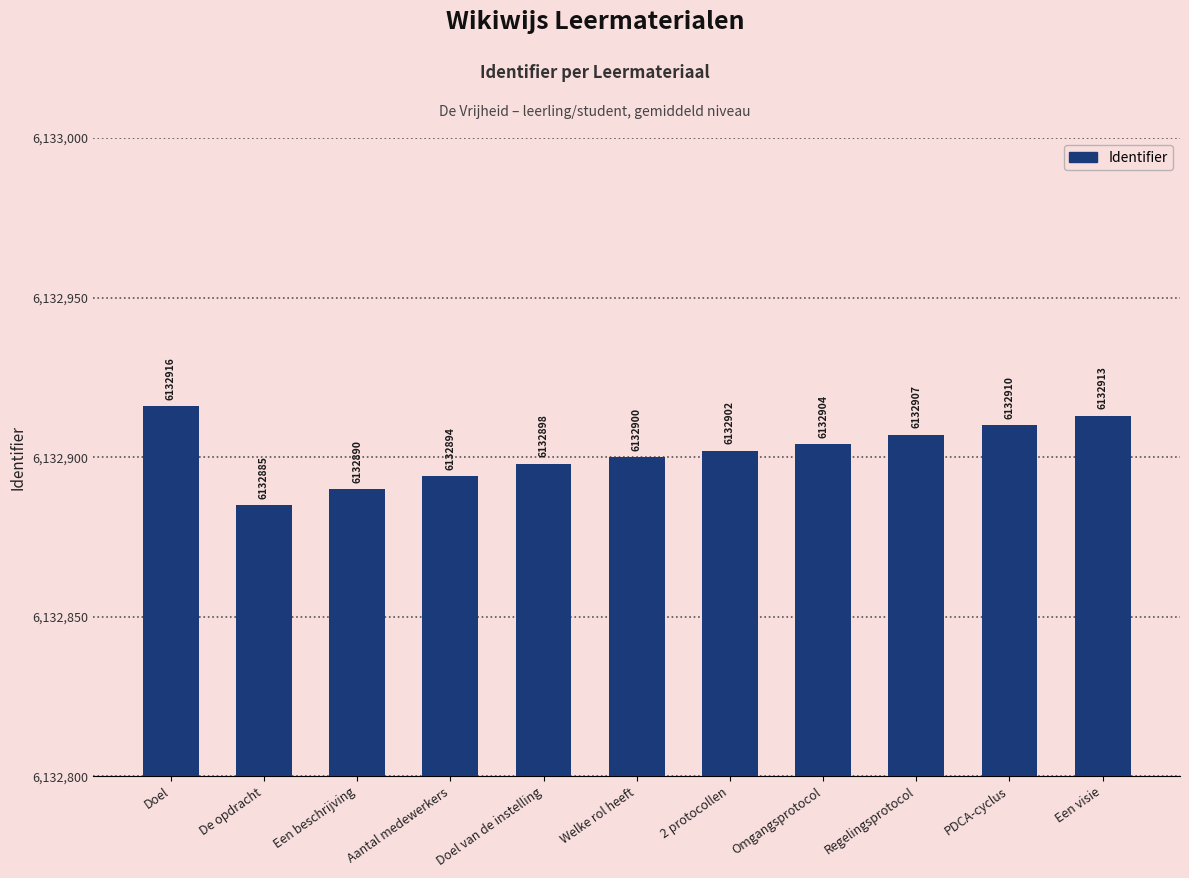

What is the value of the 10th bar from the left?

6132910